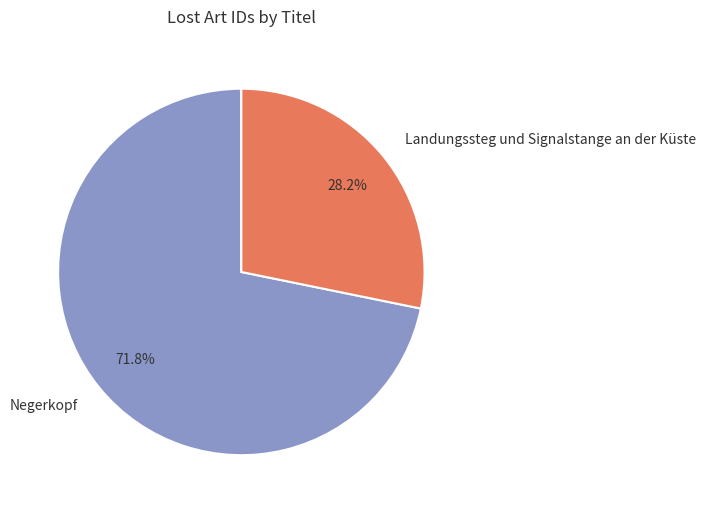

What percentage is the Negerkopf slice, to the nearest percent?

72%